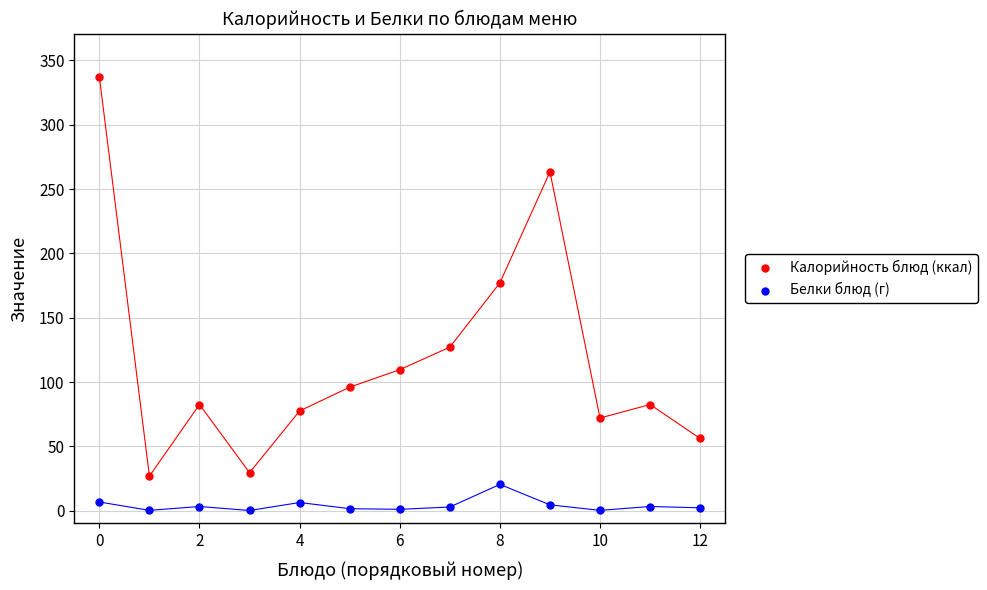

Which series reaches the minimum Y coordinate?

Белки блюд (г)